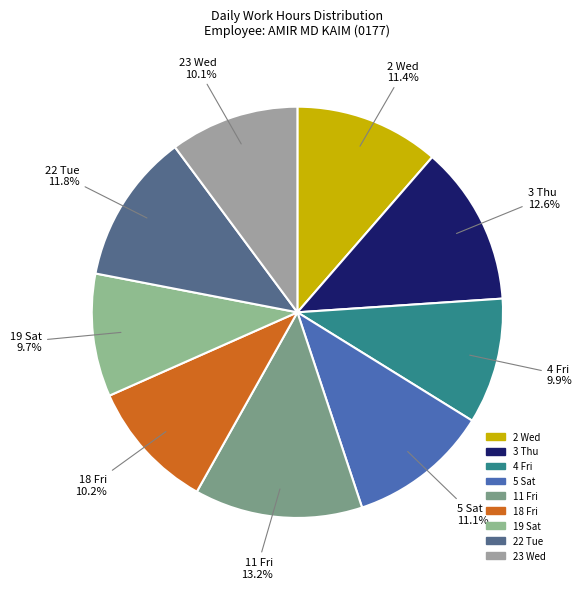

How many segments does this pie chart have?

9